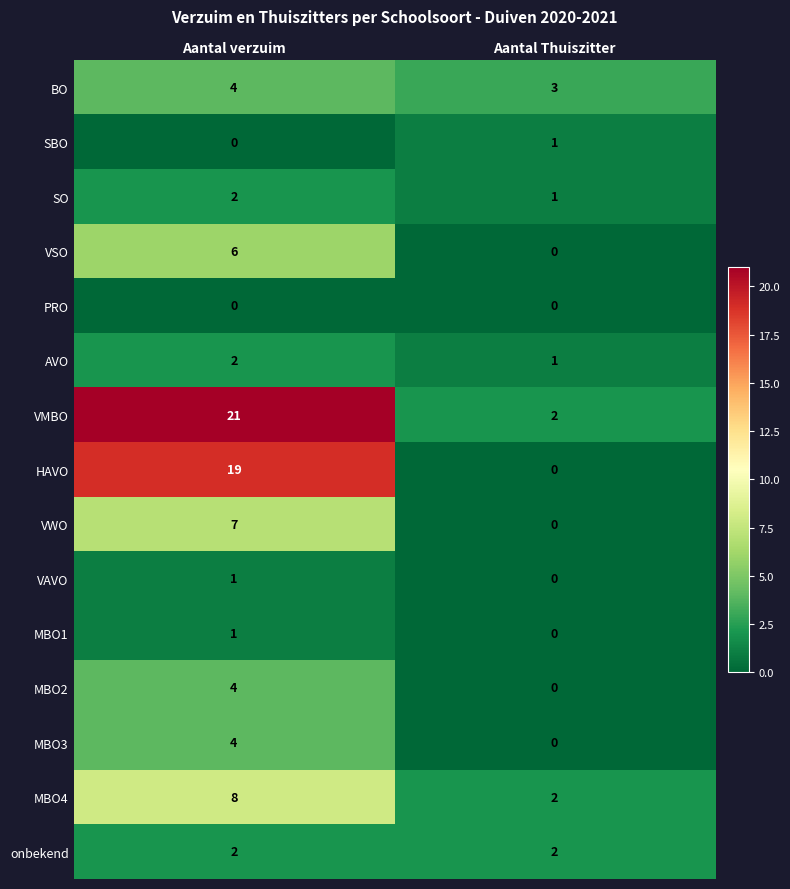

List the labels in order of SBO value, smallest first.

Aantal verzuim, Aantal Thuiszitter